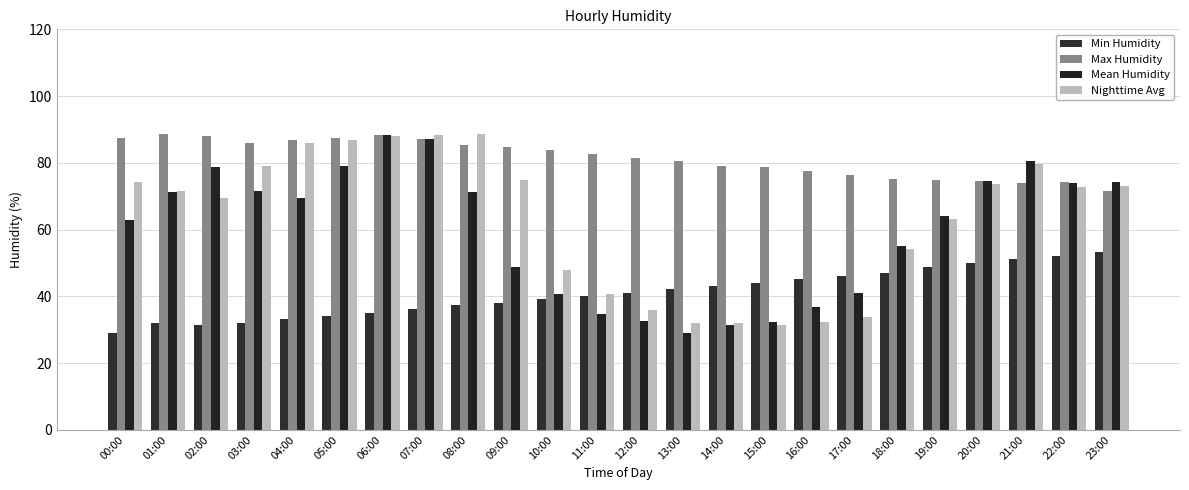

What is the sum of all Max Humidity values?

1954.1